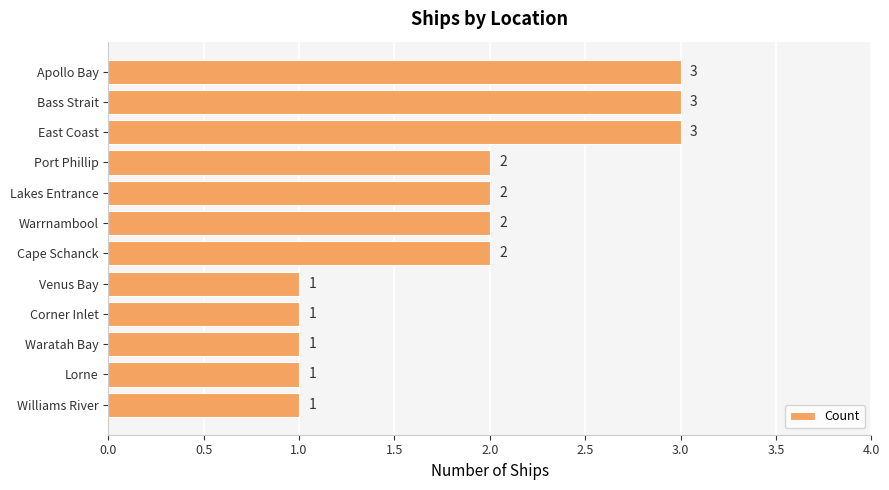

What is the greatest value displayed?

3